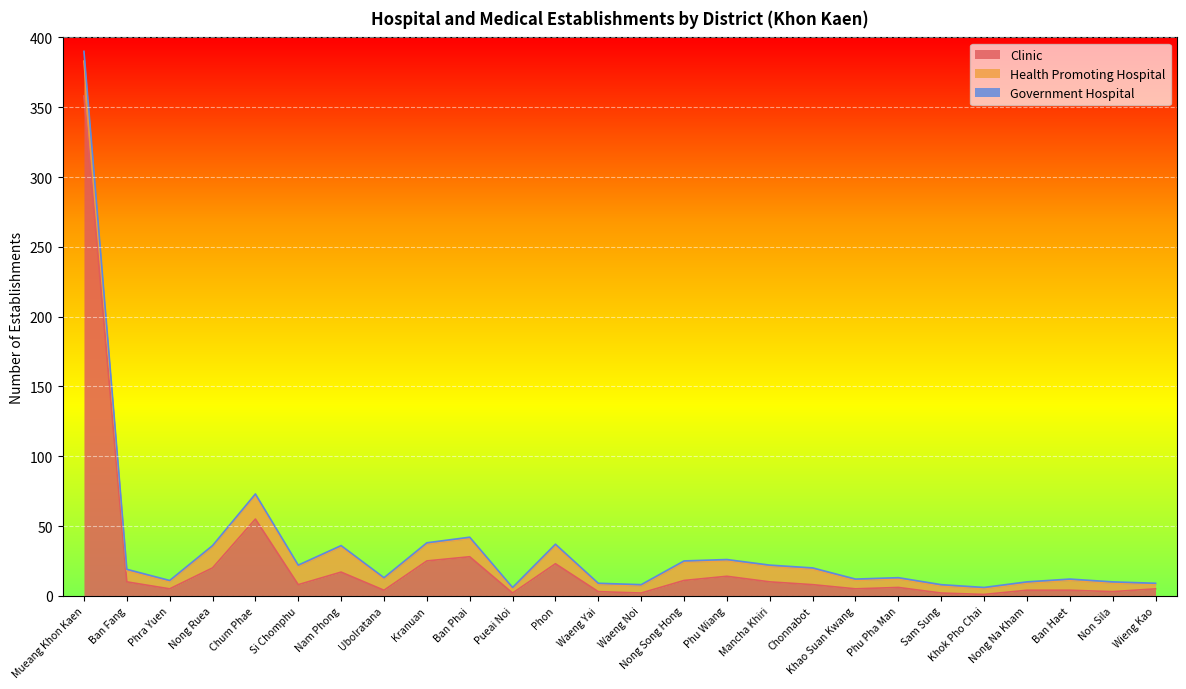

Is the value of Health Promoting Hospital at Waeng Yai greater than the value of Clinic at Nong Song Hong?

No